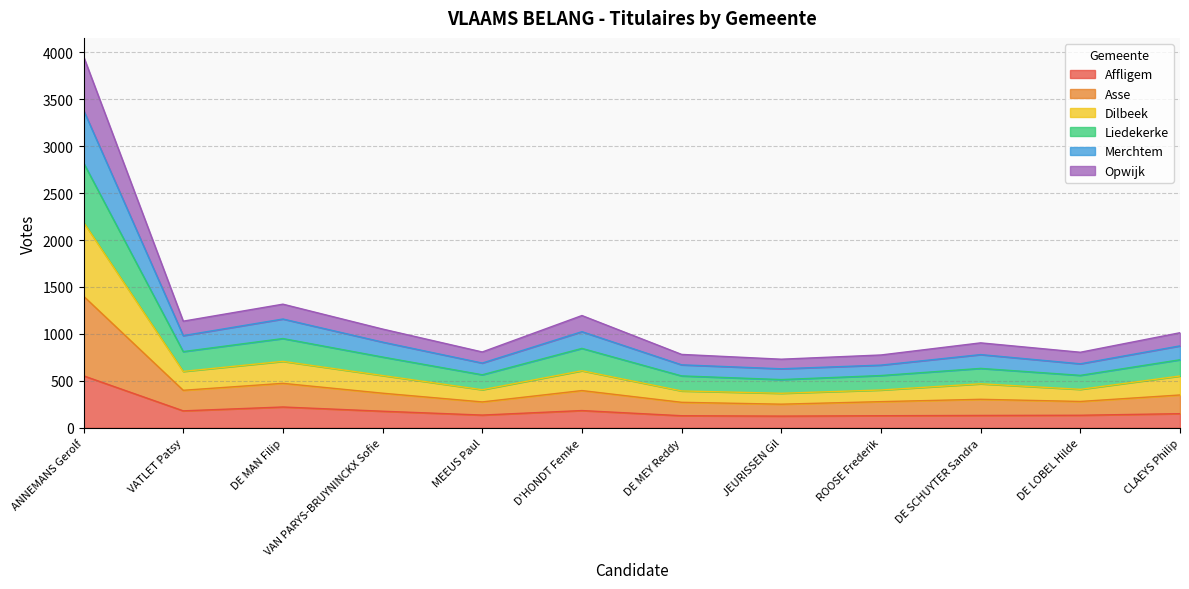

What is the label of the 4th point from the left?

VAN PARYS-BRUYNINCKX Sofie